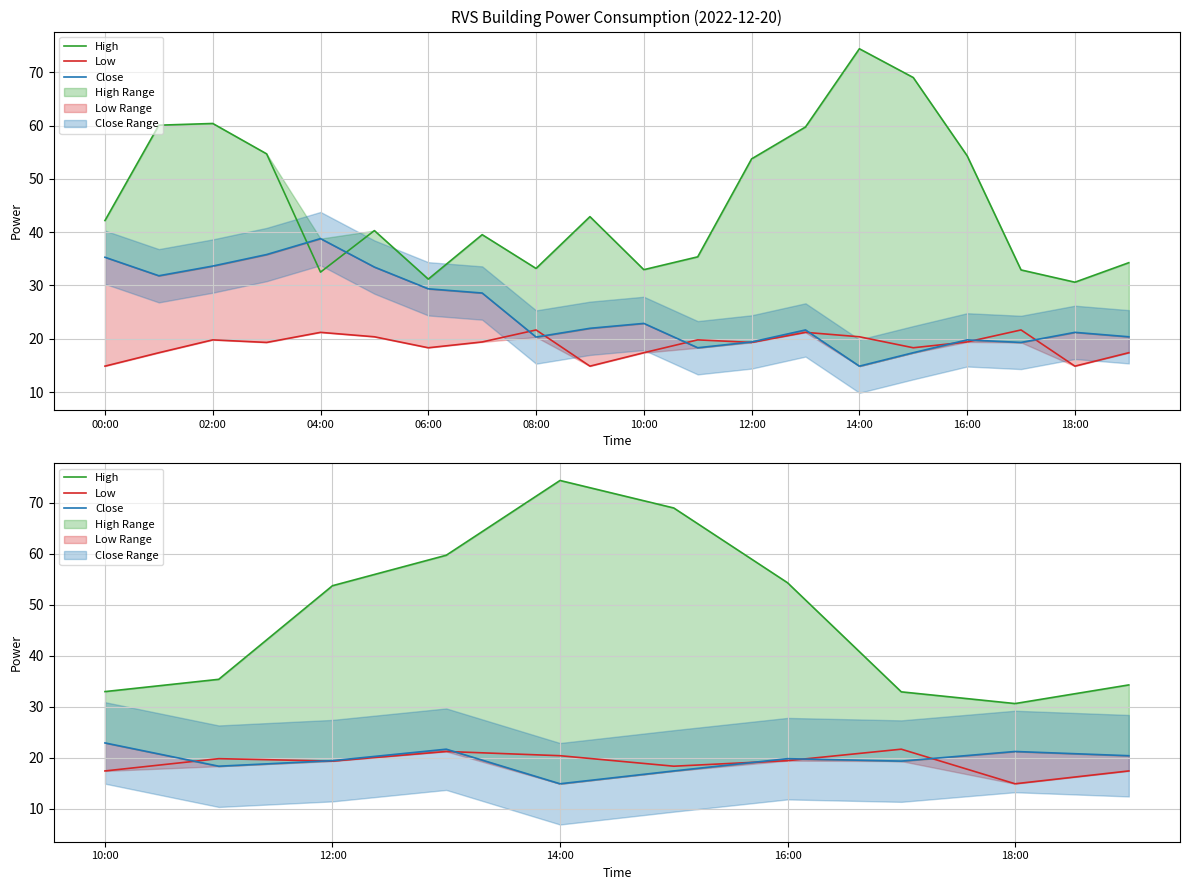

What is the value of the Low point at the 9th from the left?

14.9